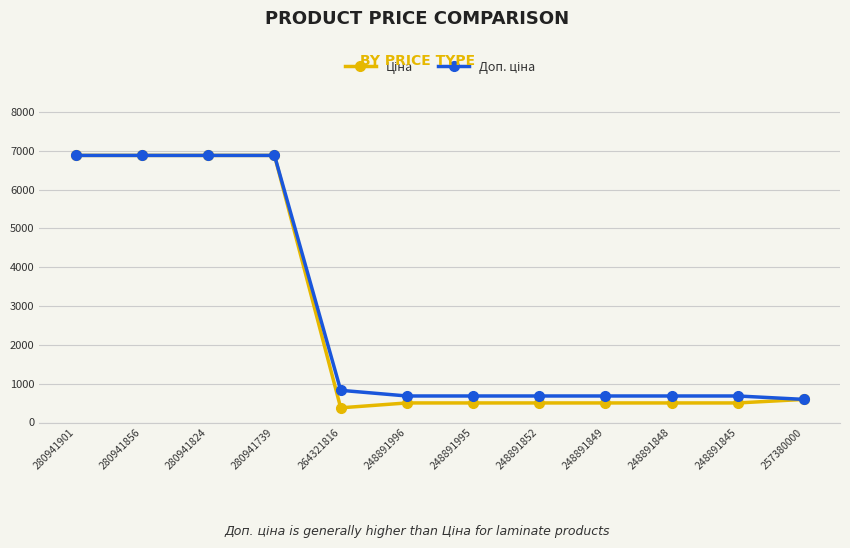

What is the spread (max minus min) of values at 264321816?

451.1